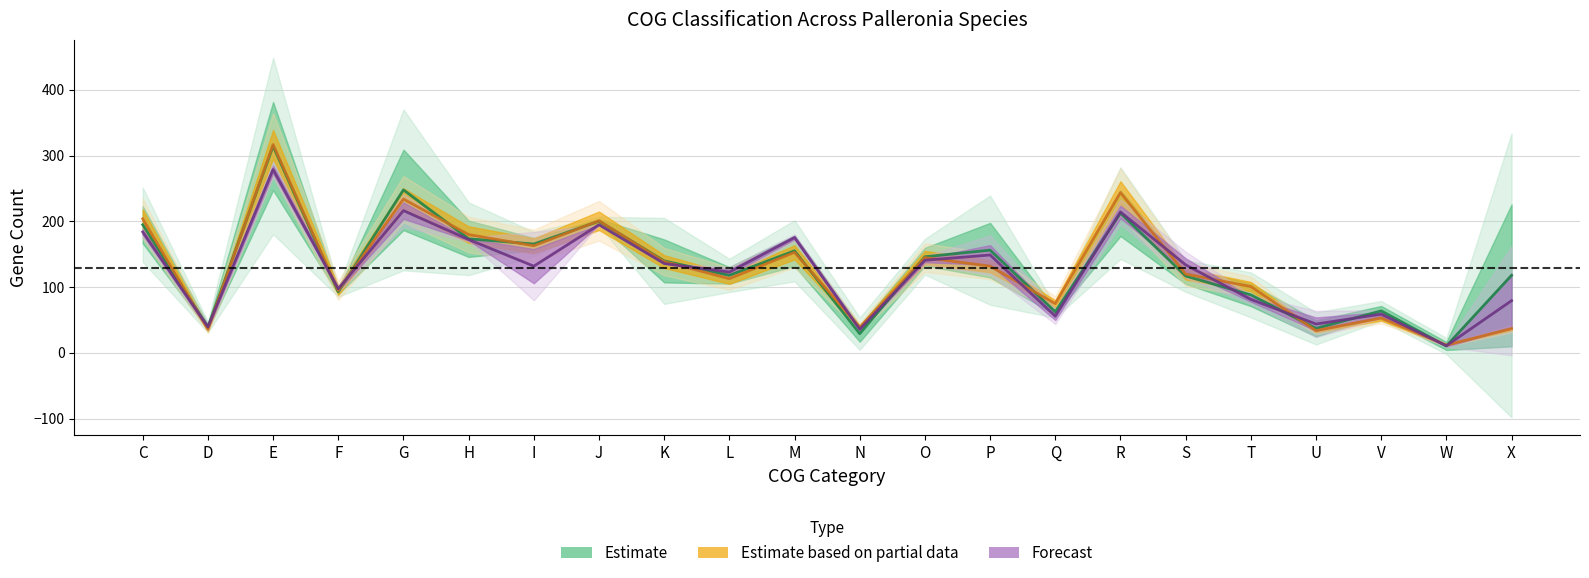

The Forecast series shows 342.6 at J. True or false?

False